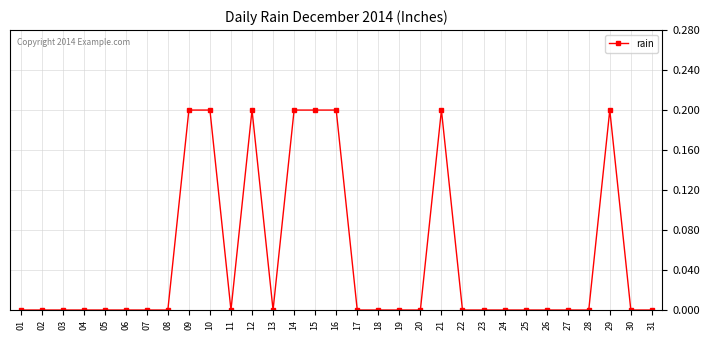

Reading right to left, list all the values displayed in this chart.

31=0.0	30=0.0	29=0.2	28=0.0	27=0.0	26=0.0	25=0.0	24=0.0	23=0.0	22=0.0	21=0.2	20=0.0	19=0.0	18=0.0	17=0.0	16=0.2	15=0.2	14=0.2	13=0.0	12=0.2	11=0.0	10=0.2	09=0.2	08=0.0	07=0.0	06=0.0	05=0.0	04=0.0	03=0.0	02=0.0	01=0.0